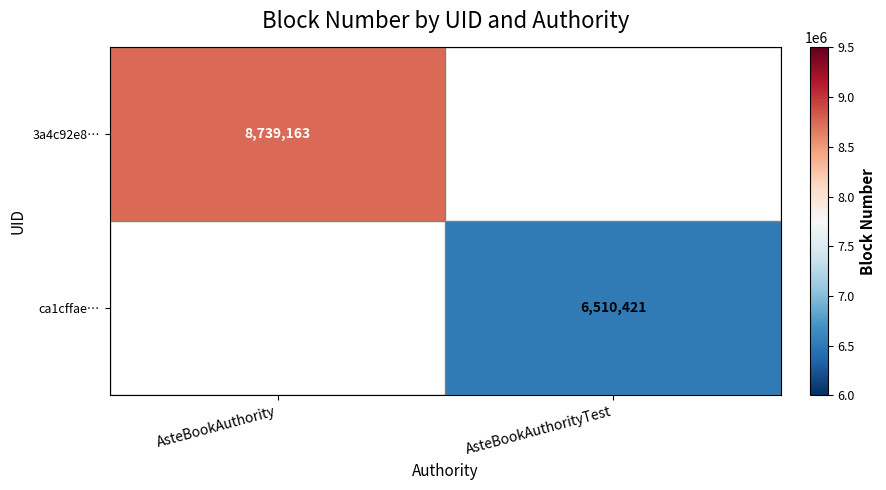

The 3a4c92e8… series shows 11693769 at AsteBookAuthority. True or false?

False